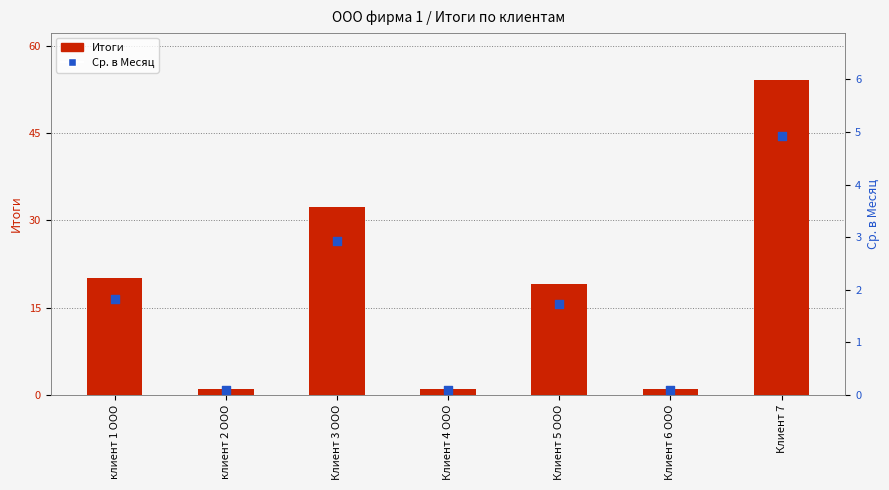

Which series contains the lowest Y value?

Ср. в Месяц